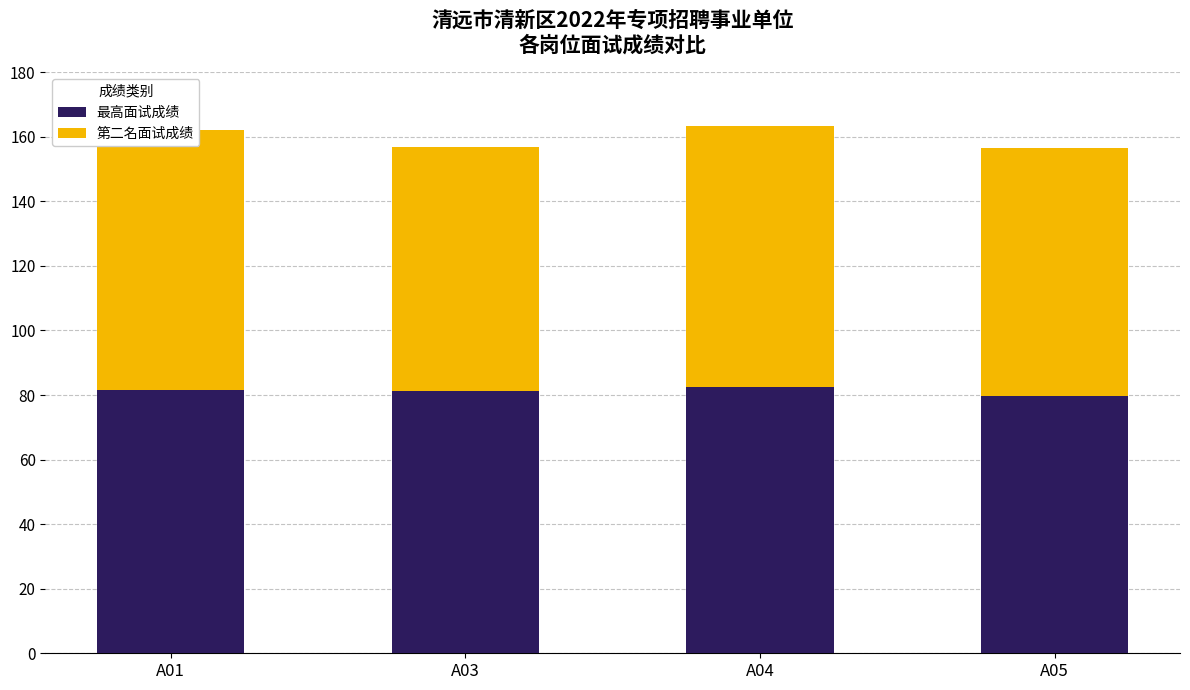

What are all the series names shown in the legend?

最高面试成绩, 第二名面试成绩